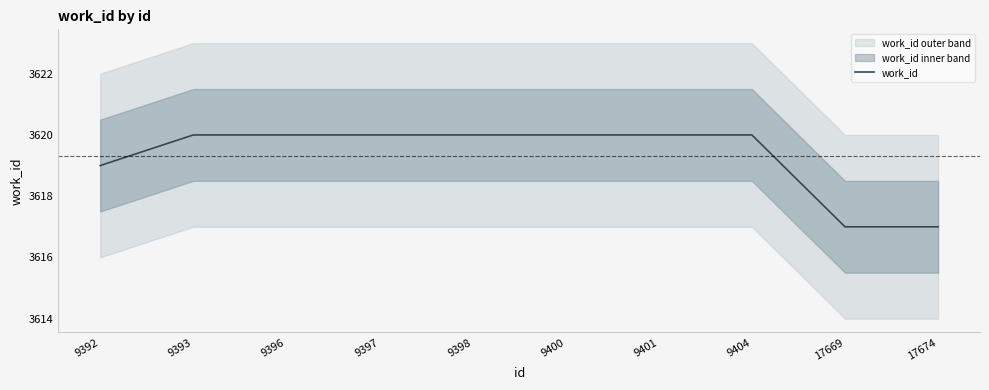

What is the difference between the maximum and minimum values?

3